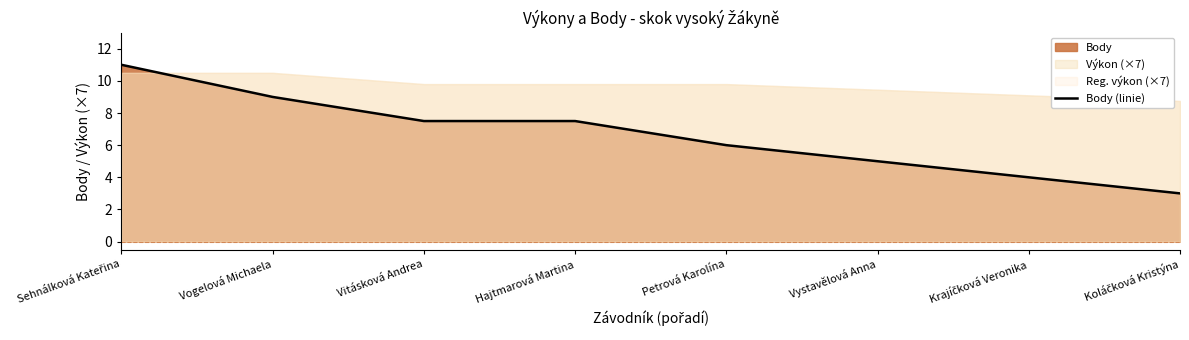

How many lines are shown in the chart?

1